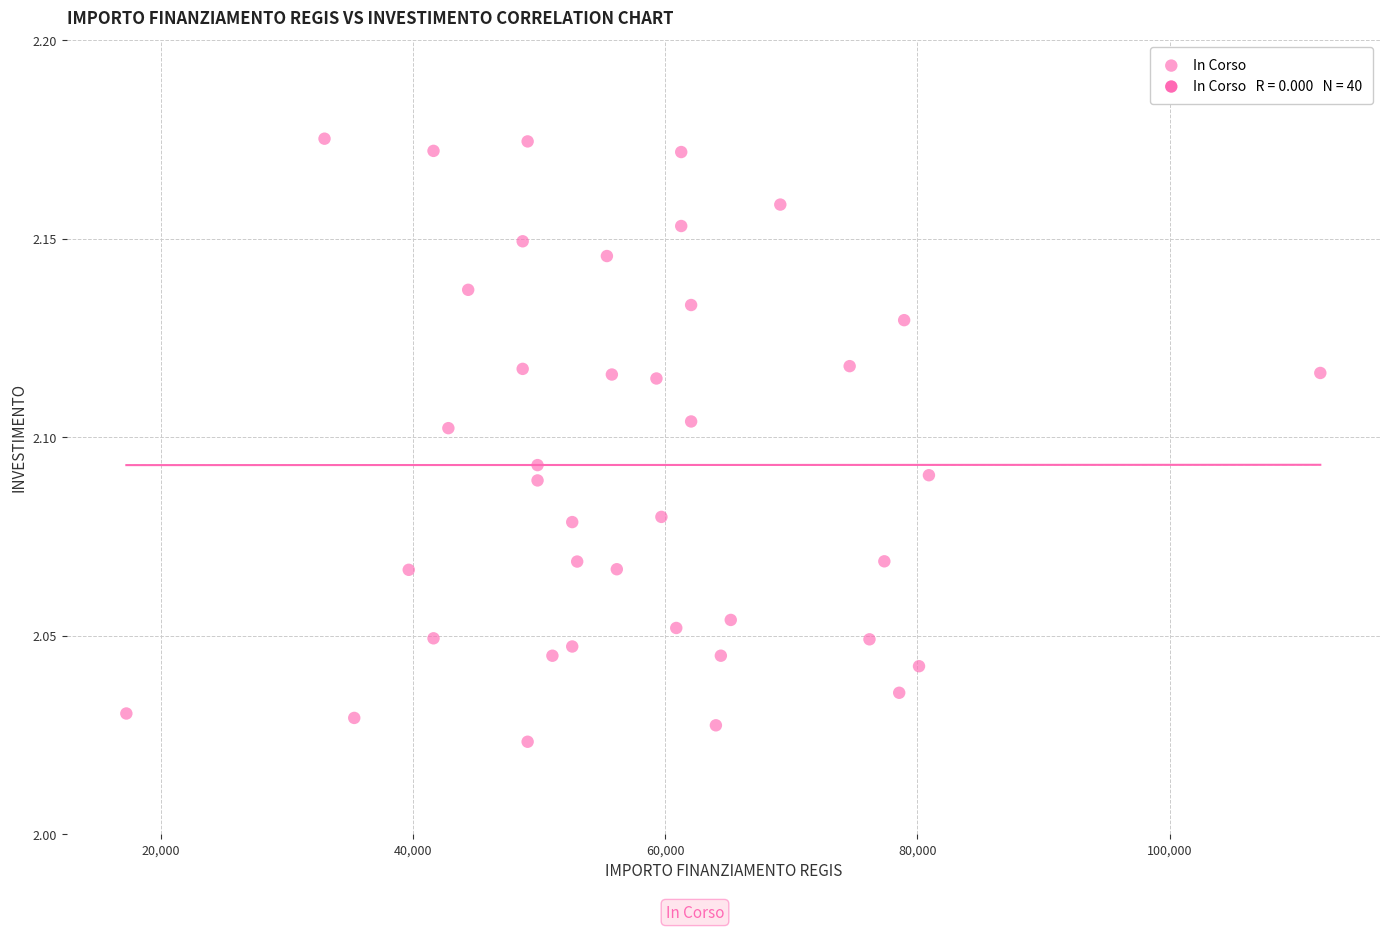

Count the number of points in this scatter plot.

40